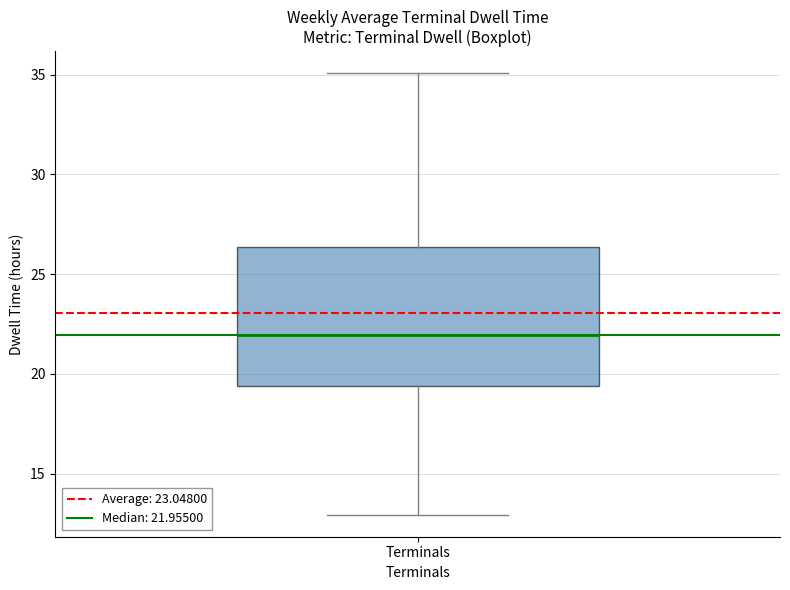

Where does the lower whisker of the box for Terminals end on the y-axis? The values are not printed on the chart, so give them approximately, as read against the axis.

13.0